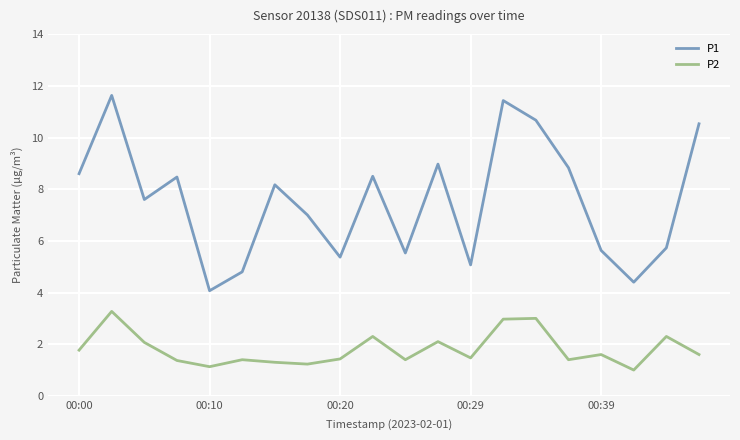

True or false: P2 and P1 intersect in this chart.

False